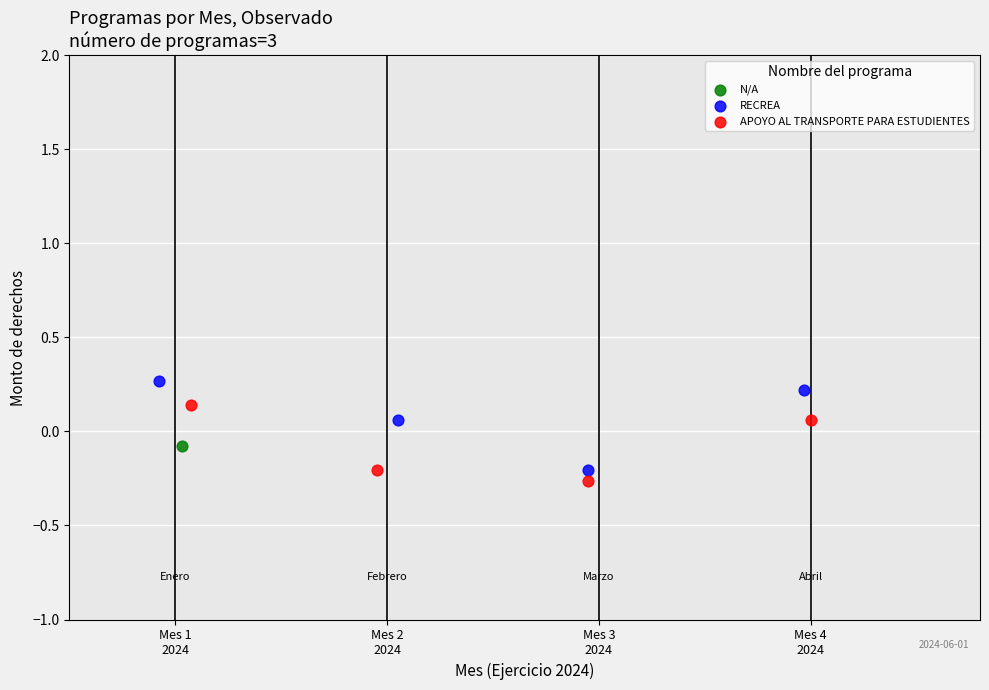

What are all the series names shown in the legend?

N/A, RECREA, APOYO AL TRANSPORTE PARA ESTUDIENTES